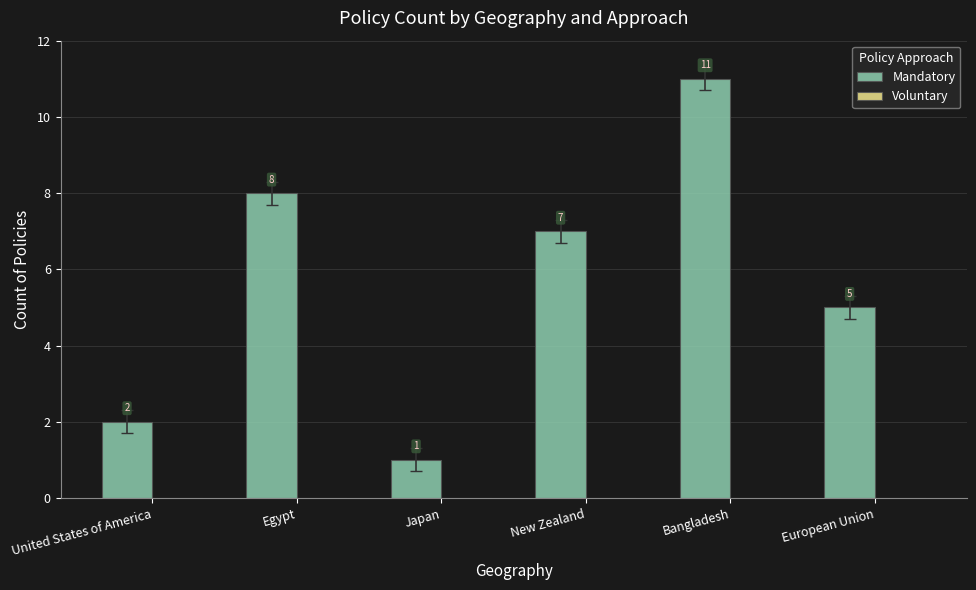

Approximately how many times larger is the value at New Zealand compared to Japan?

7.0